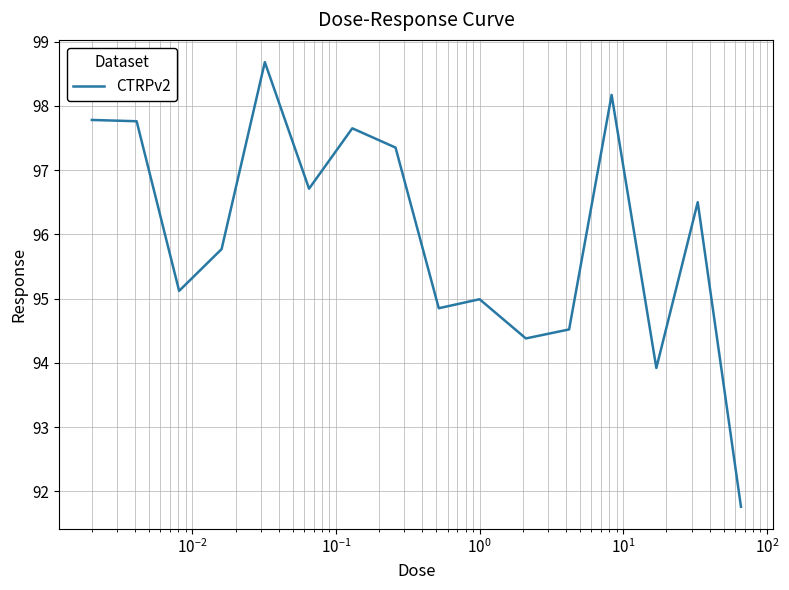

What is the difference between the maximum and minimum values?

6.9